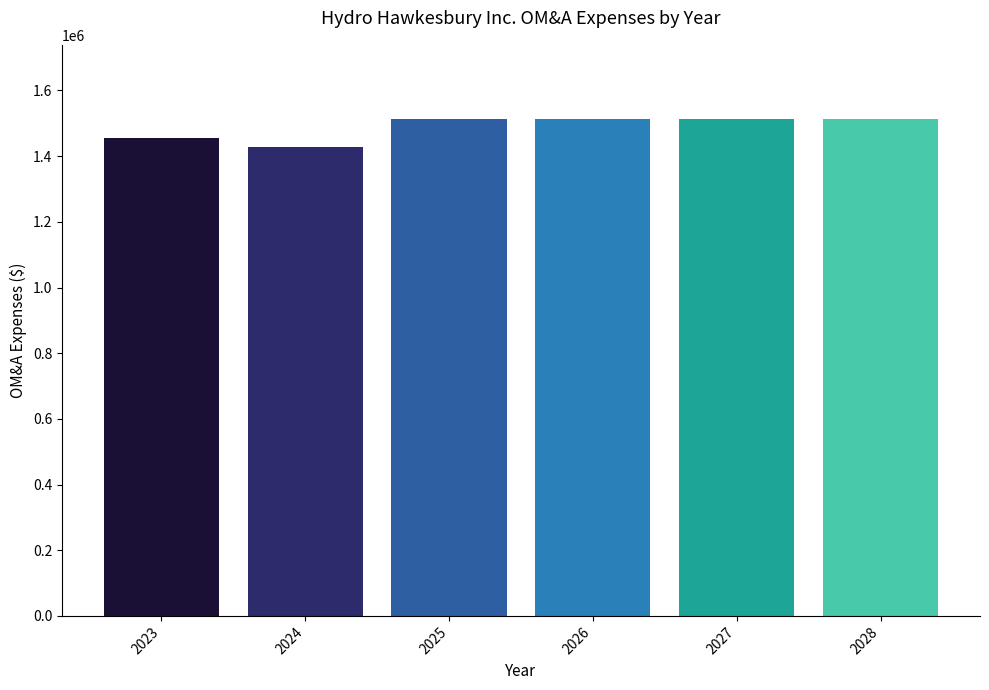

The value at 2023 is 1453947.7. True or false?

True